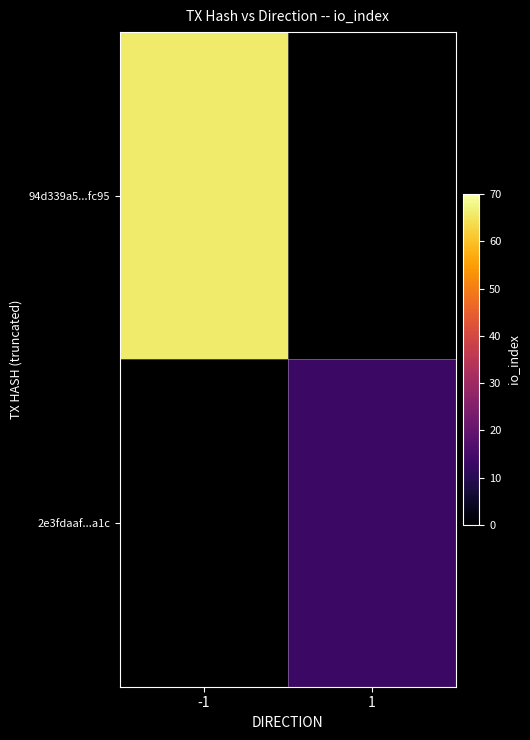

What is the minimum value for 94d339a5...fc95?

66.0